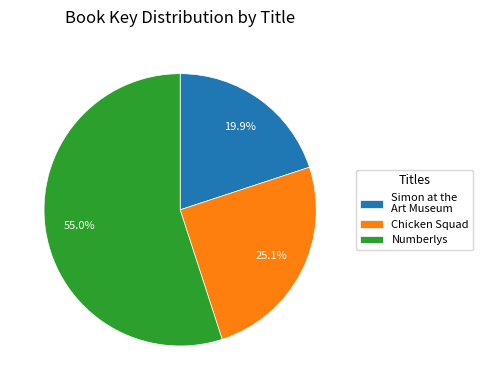

How many slices are in this pie chart?

3